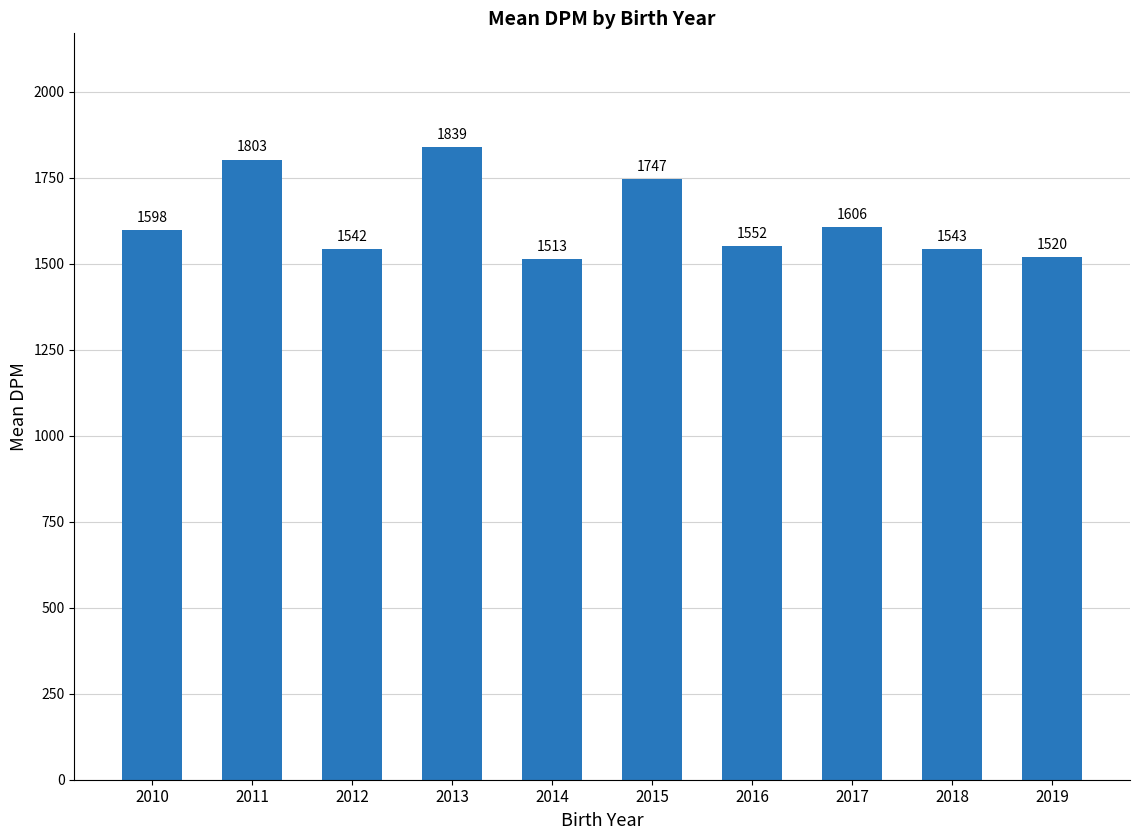

What is the value of the 2nd bar from the left?

1803